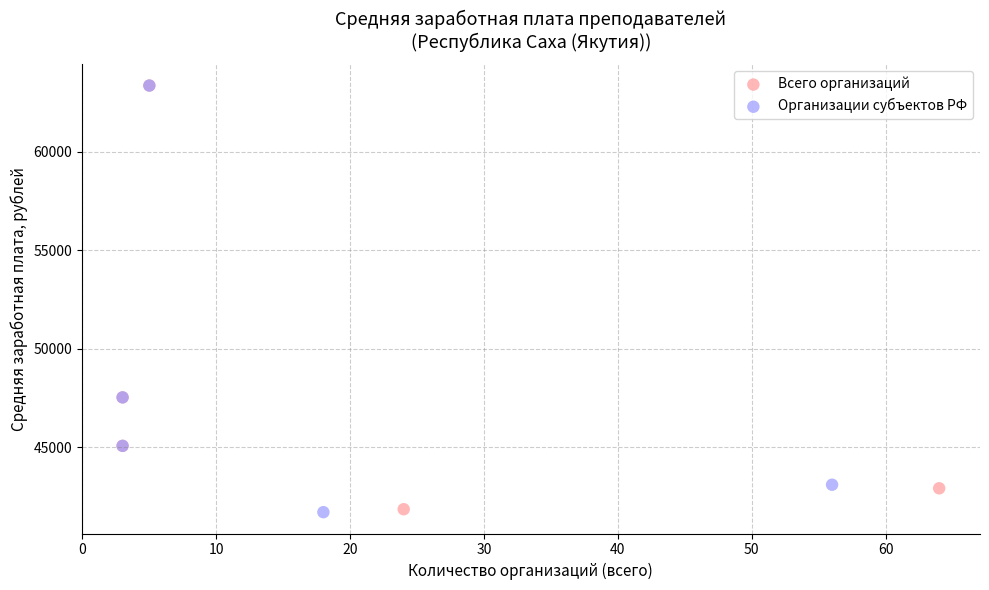

Which series has the largest Y range (max minus min)?

Организации субъектов РФ